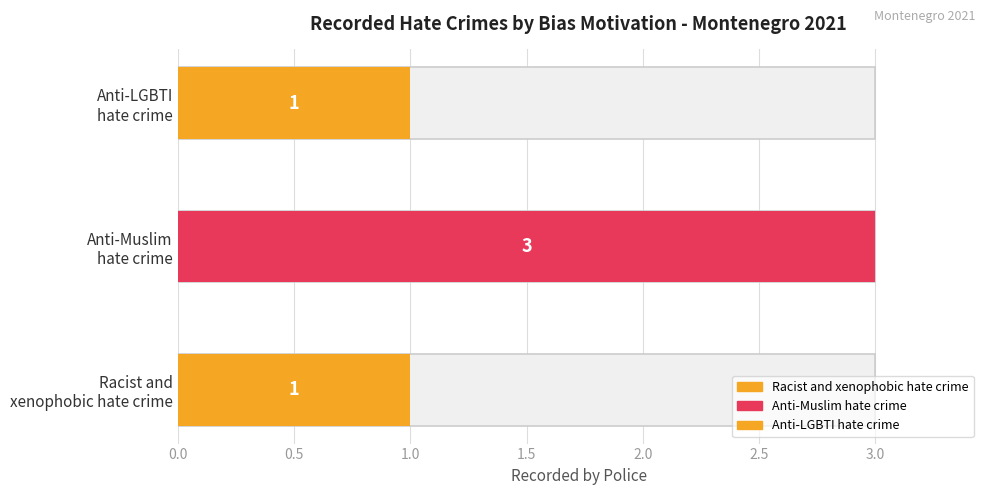

How many values are between 1 and 3?

3